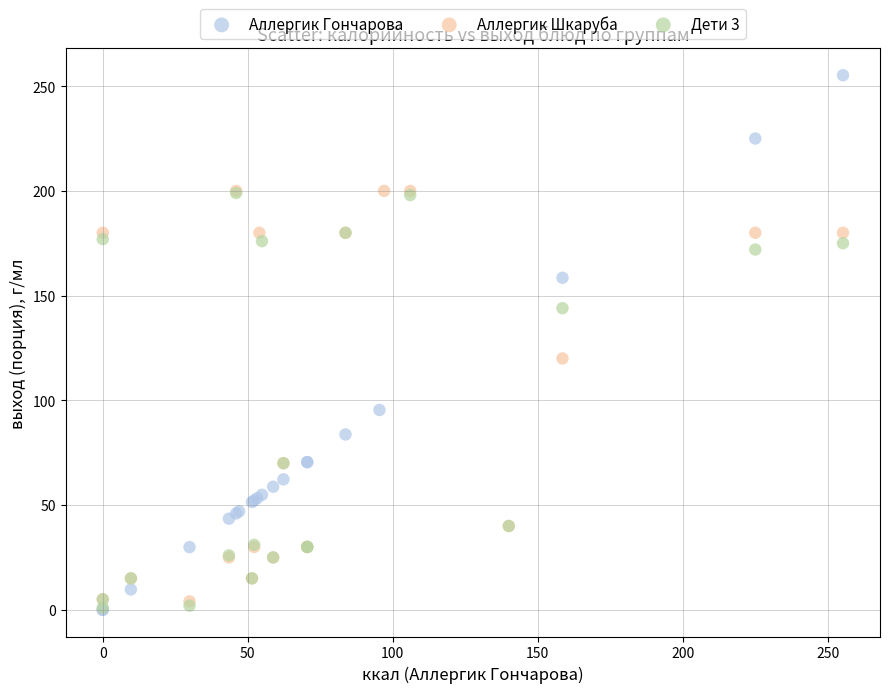

Which series reaches the maximum Y coordinate?

Аллергик Гончарова